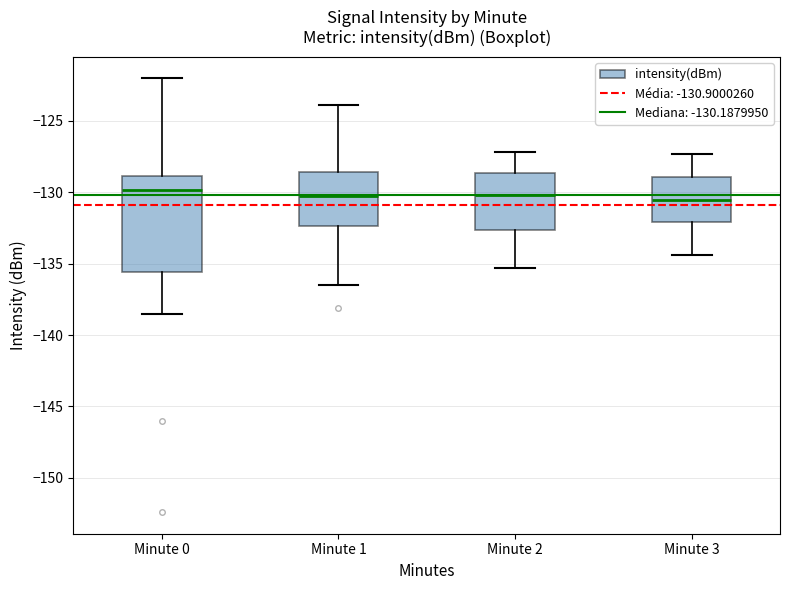

Reading left to right, read every box against the y-axis: the position of its median line, the range the box covers, and the ends of its whiskers. The values are not printed on the chart, so give them approximately, as read against the axis.

Minute 0: median -130.0, box -135.5 to -129.0, whiskers -138.5 to -122.0
Minute 1: median -130.5, box -132.5 to -128.5, whiskers -136.5 to -124.0
Minute 2: median -130.0, box -132.5 to -128.5, whiskers -135.5 to -127.0
Minute 3: median -130.5, box -132.0 to -129.0, whiskers -134.5 to -127.5